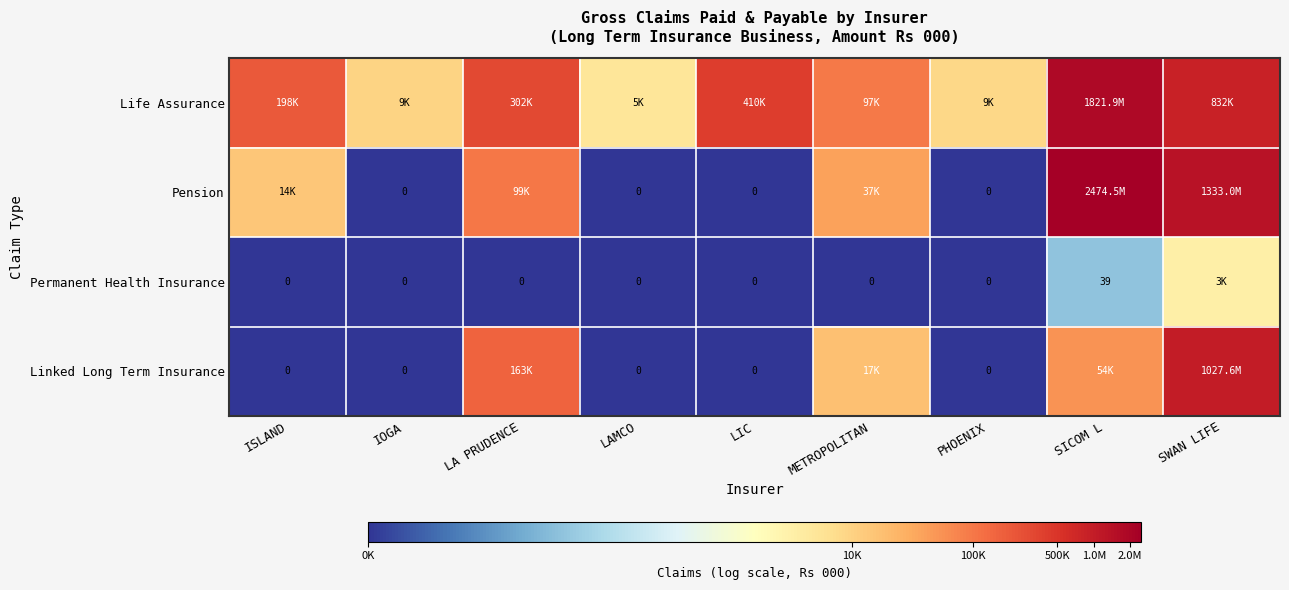

How many data points in Pension are less than 9?

4